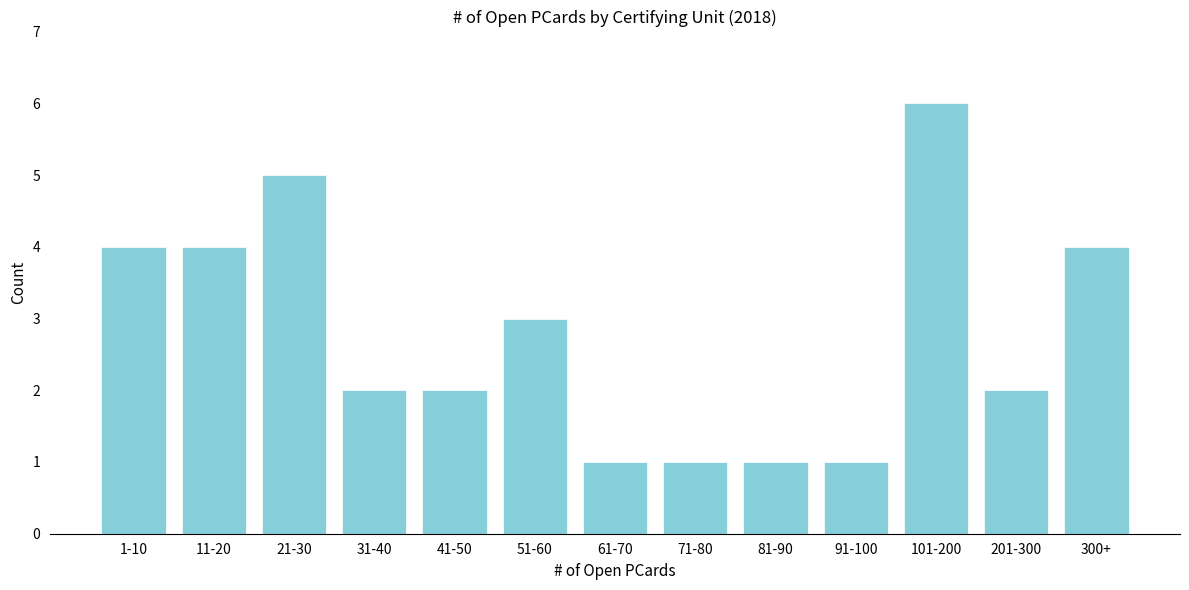

Reading left to right, what are all the values shown in this chart?

1-10=4	11-20=4	21-30=5	31-40=2	41-50=2	51-60=3	61-70=1	71-80=1	81-90=1	91-100=1	101-200=6	201-300=2	300+=4